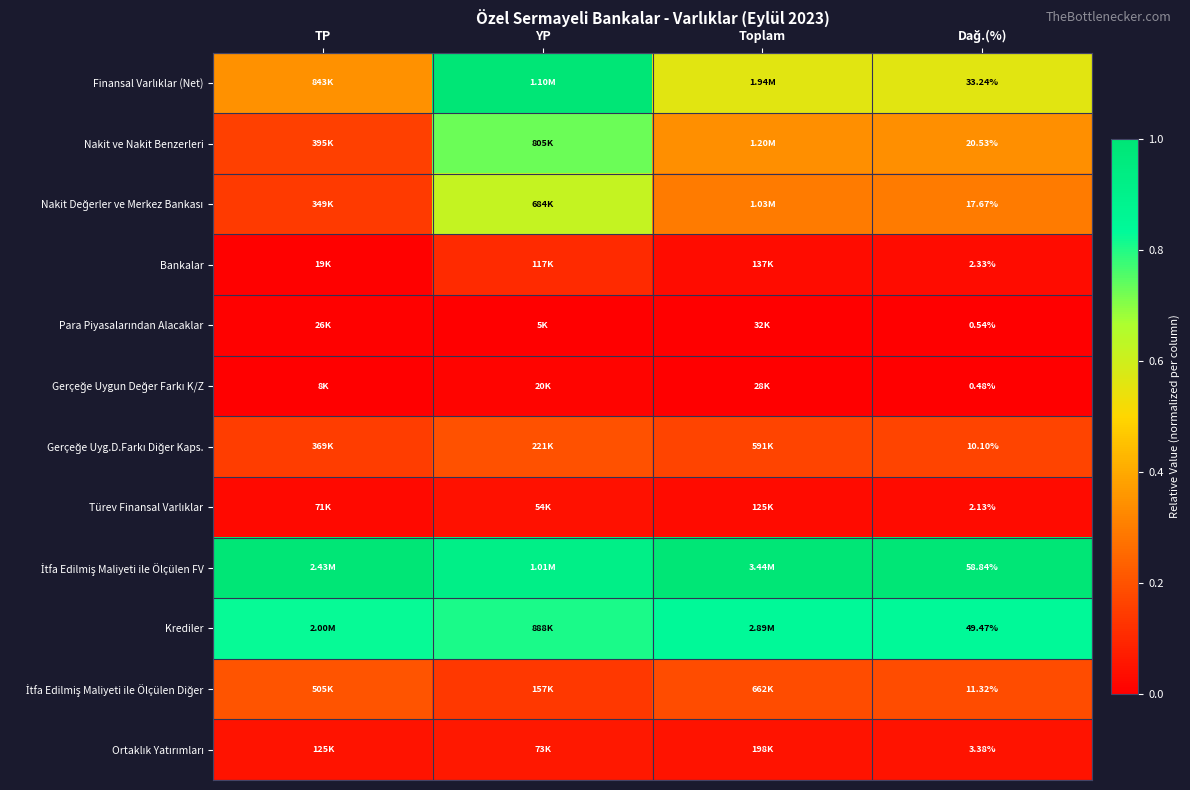

Rank the series at TP from highest to lowest value.

İtfa Edilmiş Maliyeti ile Ölçülen FV, Krediler, Finansal Varlıklar (Net), İtfa Edilmiş Maliyeti ile Ölçülen Diğer, Nakit ve Nakit Benzerleri, Gerçeğe Uyg.D.Farkı Diğer Kaps., Nakit Değerler ve Merkez Bankası, Ortaklık Yatırımları, Türev Finansal Varlıklar, Para Piyasalarından Alacaklar, Bankalar, Gerçeğe Uygun Değer Farkı K/Z